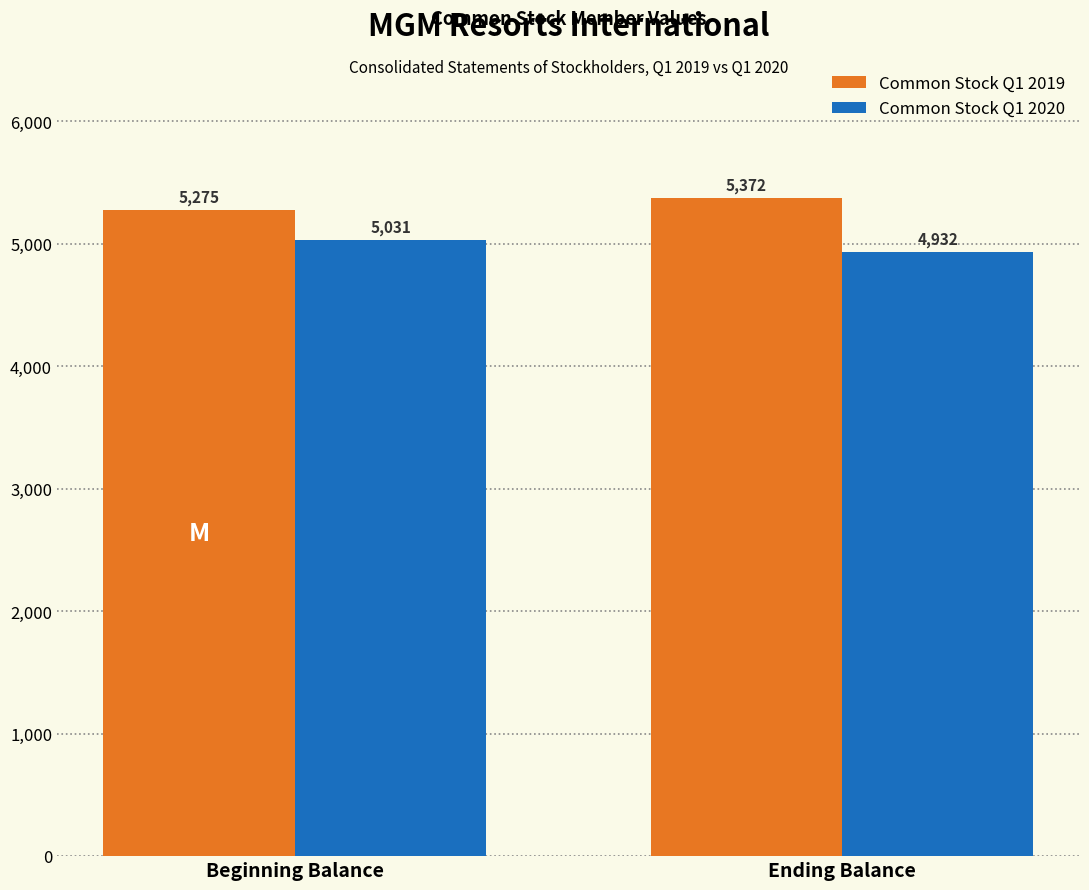

Reading left to right, transcribe all the data shown in this chart.

Common Stock Q1 2019: 5275	5372
Common Stock Q1 2020: 5031	4932